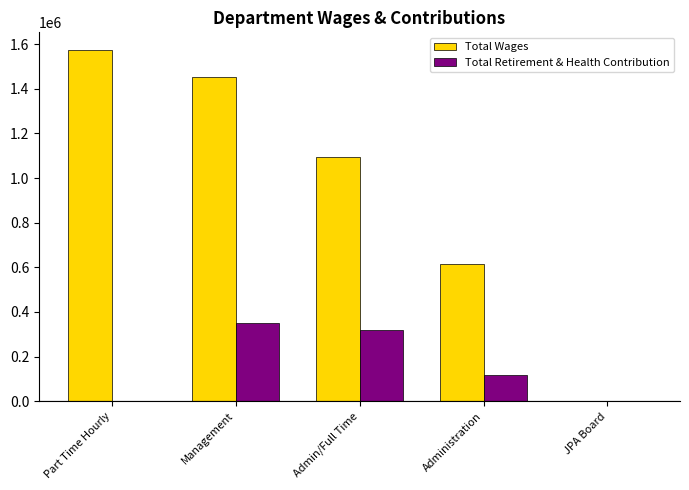

True or false: Total Wages has a value of 905164 at Administration.

False